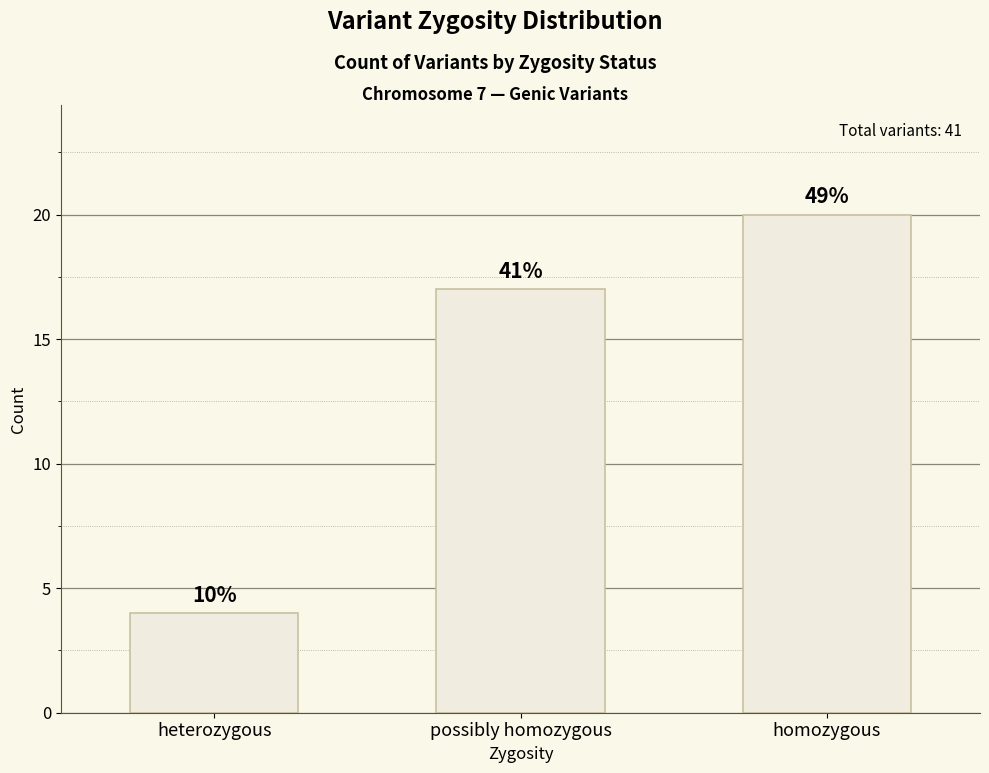

What is the change in value from heterozygous to possibly homozygous?

+13